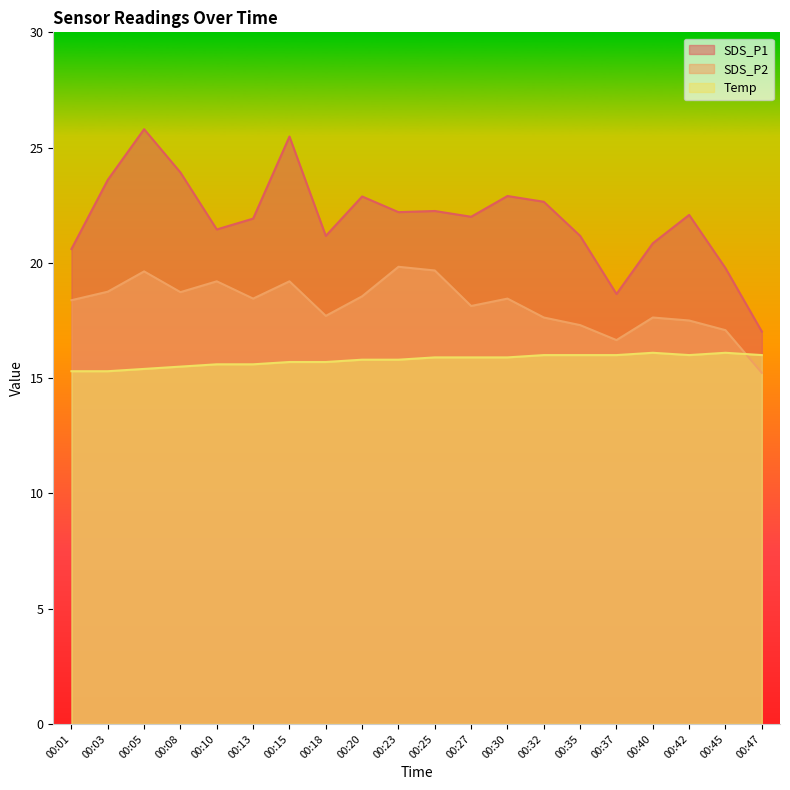

How many Temp values are between 15 and 16?

18